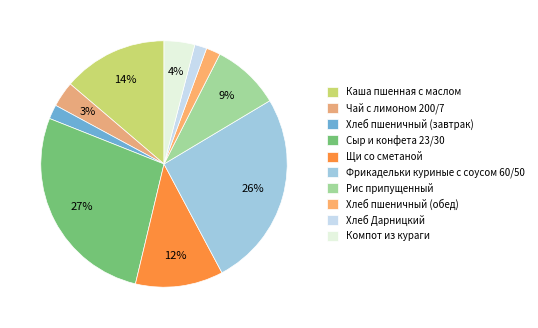

To the nearest percent, what is the average slice percentage?

10%